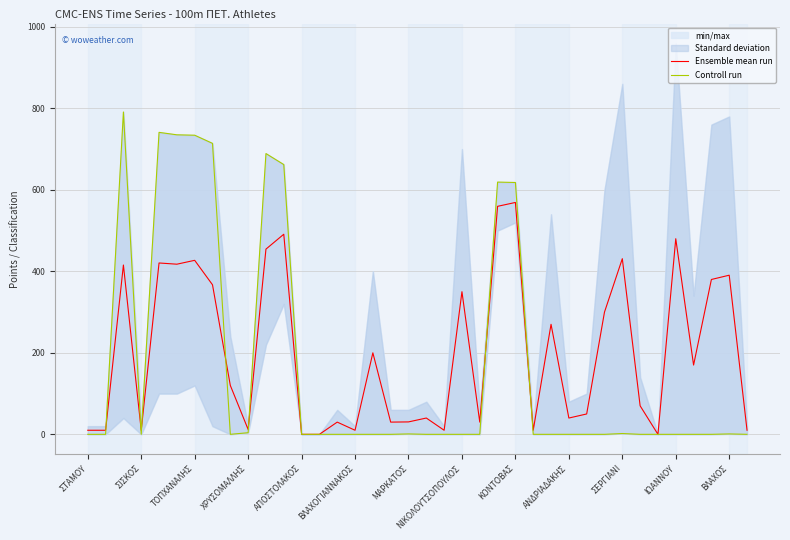

How many intersections are there between Ensemble mean run and Controll run?

7